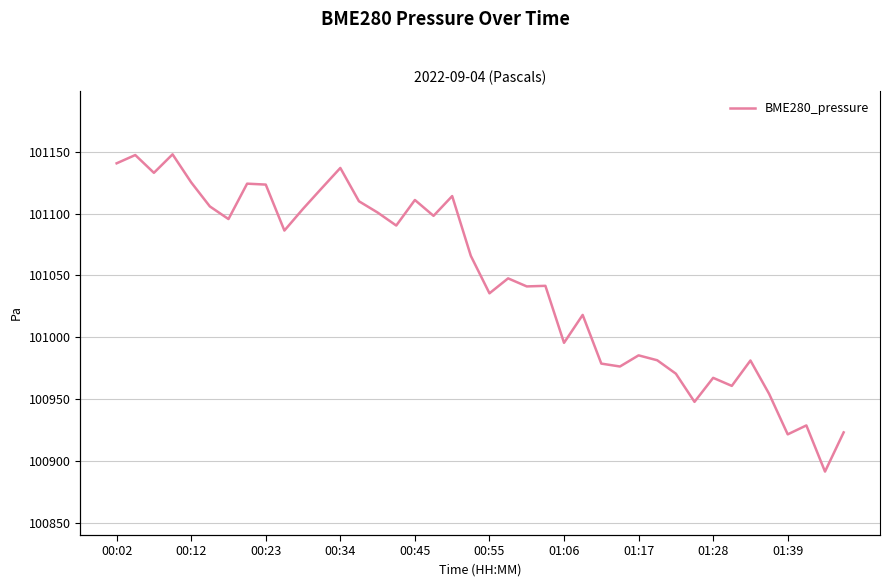

True or false: the data has more than 0 interior local peaks.

True